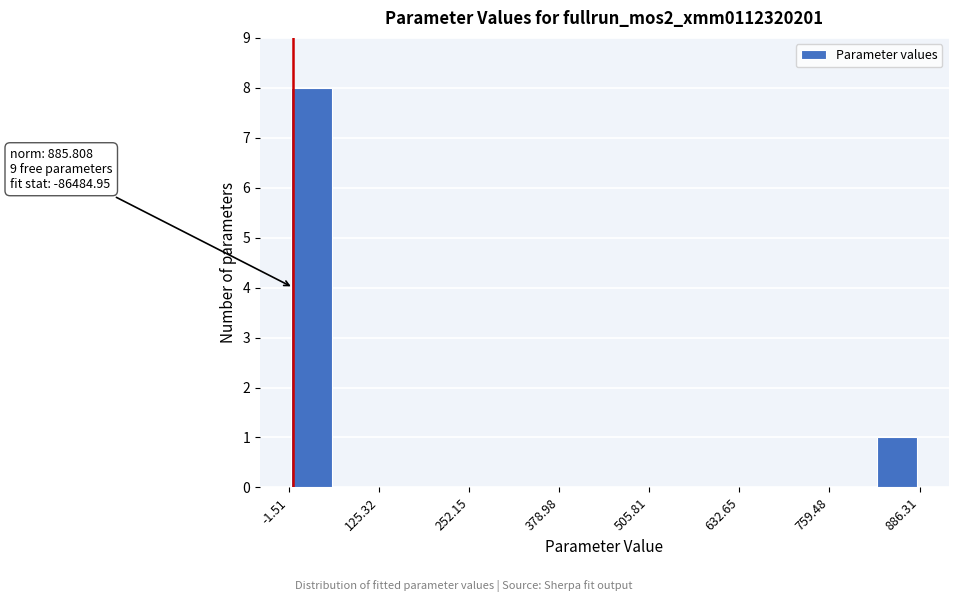

Read against the x-axis, roughly where is the centre of the tallest bar?

40